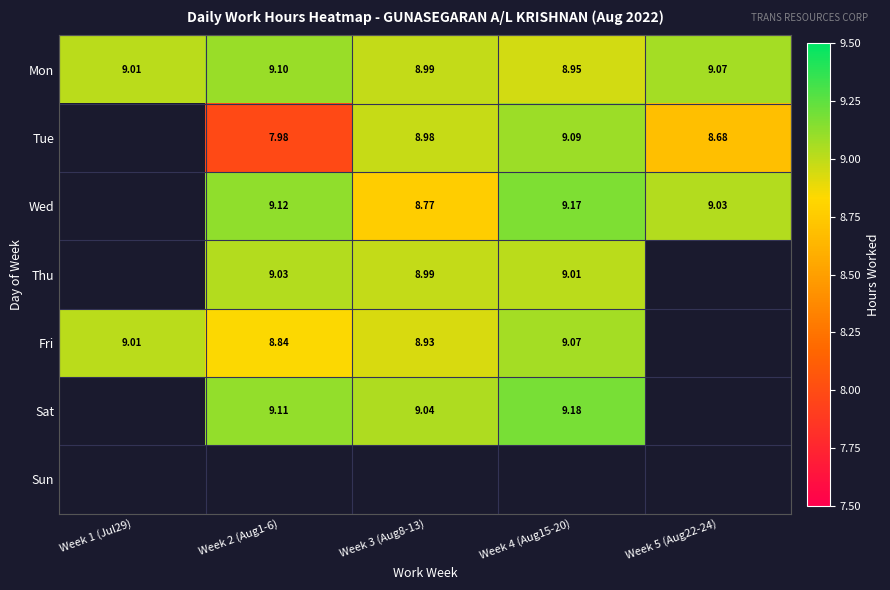

Is the value of Tue at Week 2 (Aug1-6) greater than the value of Sat at Week 2 (Aug1-6)?

No